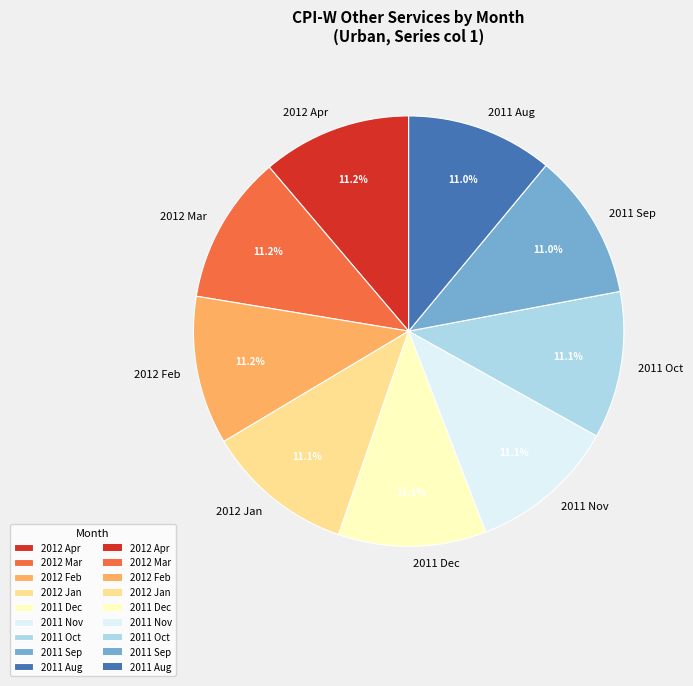

How many slices are in this pie chart?

9